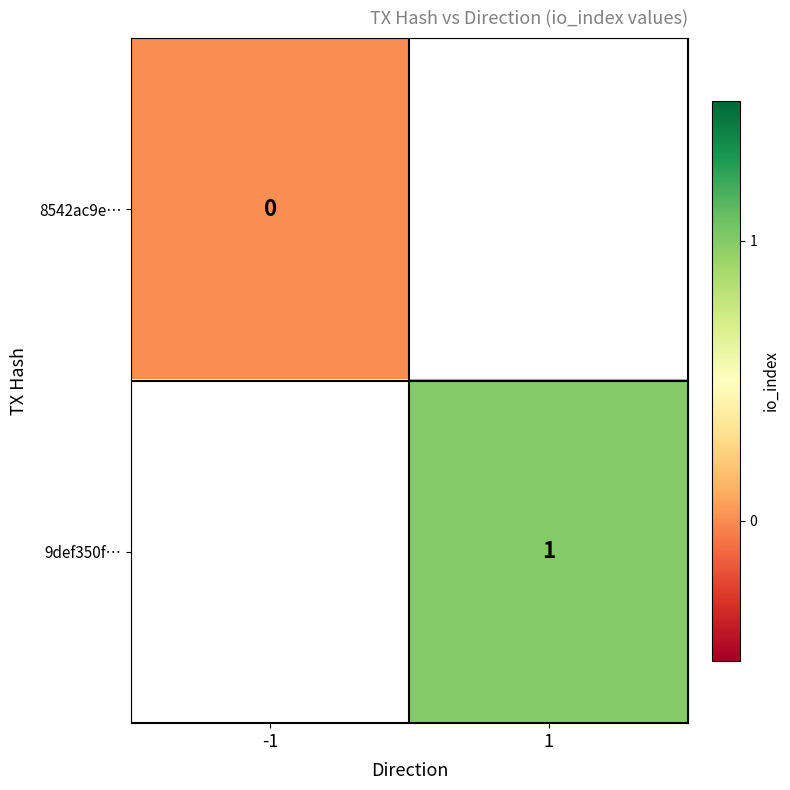

Where is 8542ac9e… nearest to the value 0?

-1